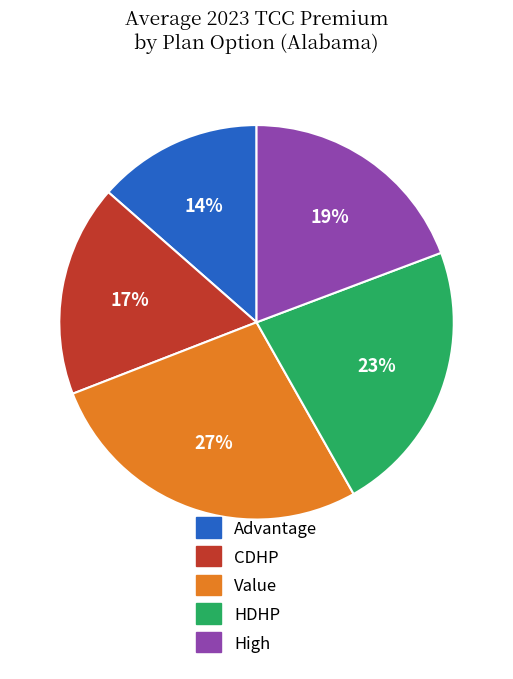

Which category has the smallest portion of the pie?

Advantage